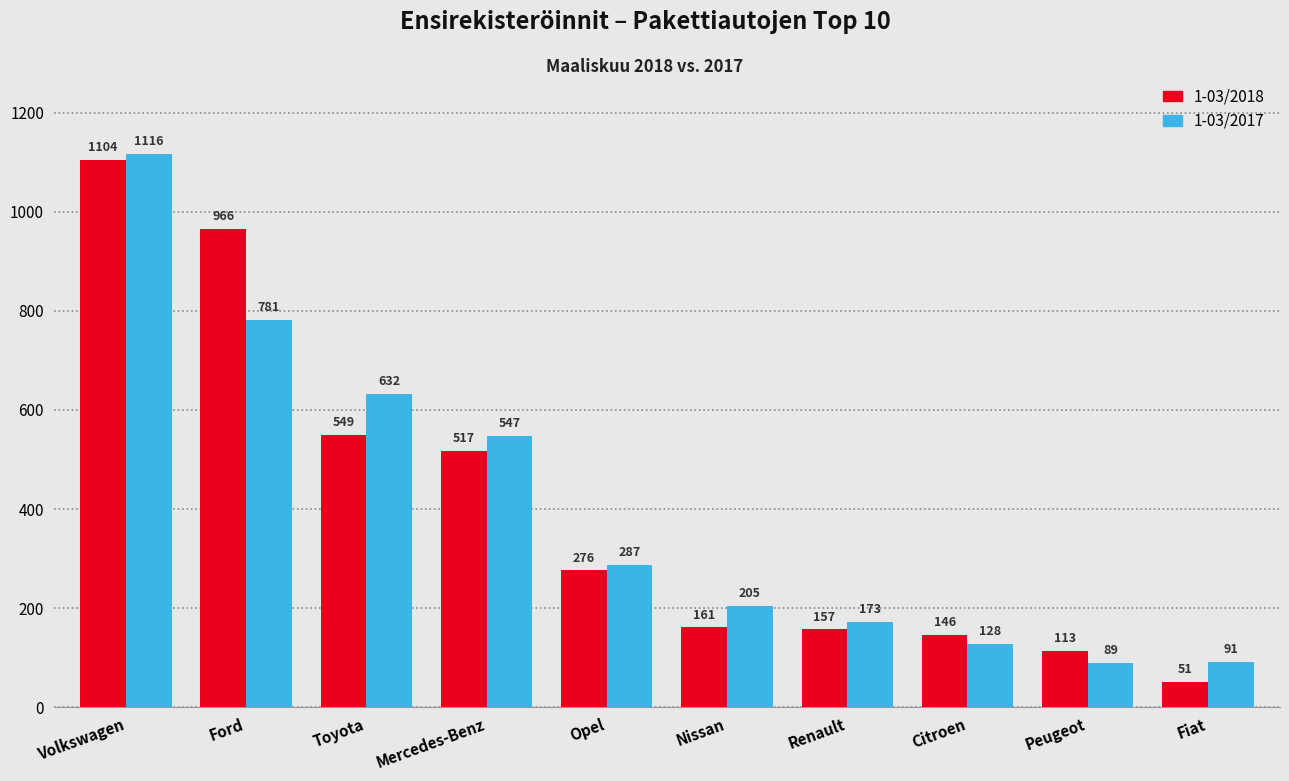

Reading left to right, list all the values displayed in this chart.

1-03/2018: Volkswagen=1104	Ford=966	Toyota=549	Mercedes-Benz=517	Opel=276	Nissan=161	Renault=157	Citroen=146	Peugeot=113	Fiat=51
1-03/2017: Volkswagen=1116	Ford=781	Toyota=632	Mercedes-Benz=547	Opel=287	Nissan=205	Renault=173	Citroen=128	Peugeot=89	Fiat=91